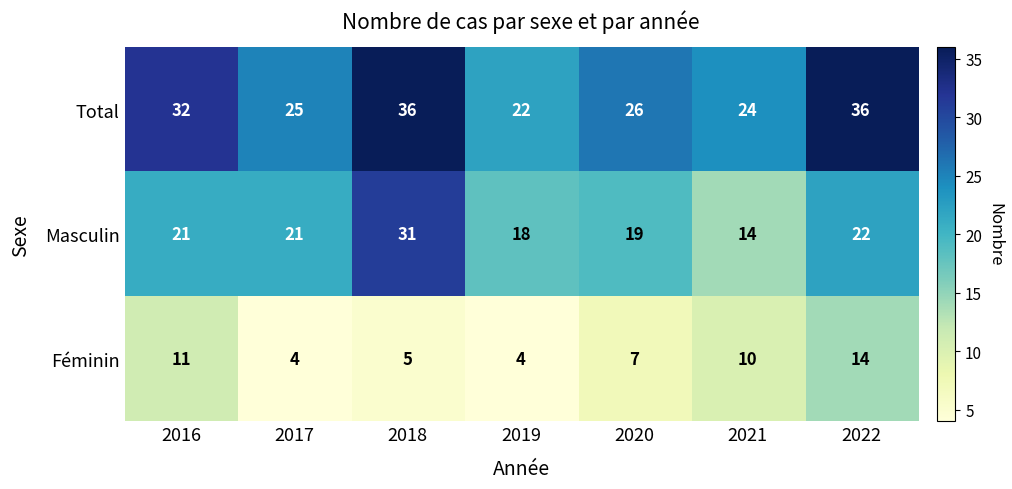

Count the Féminin values in the range 4 to 11.

6